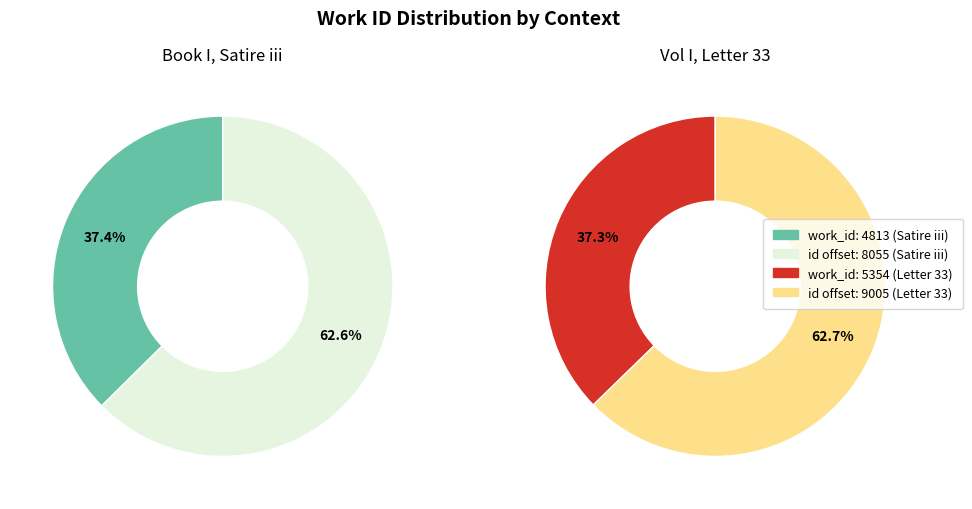

Is the sum of Vol I, Letter 33 and Book I, Satire iii greater than half?

Yes